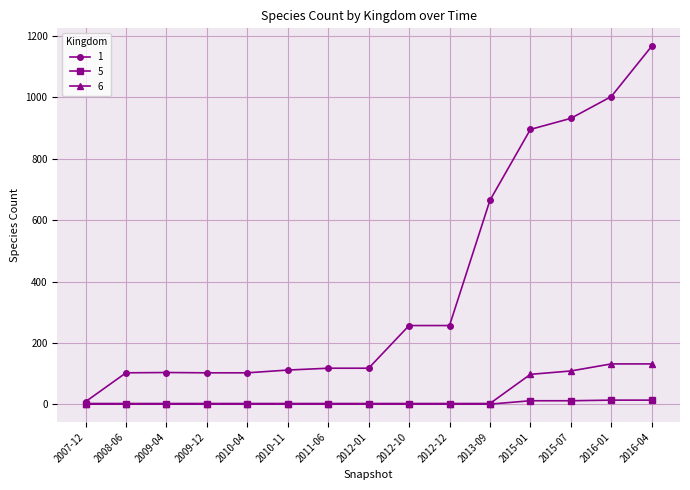

Count the 5 values in the range 1 to 12.

13